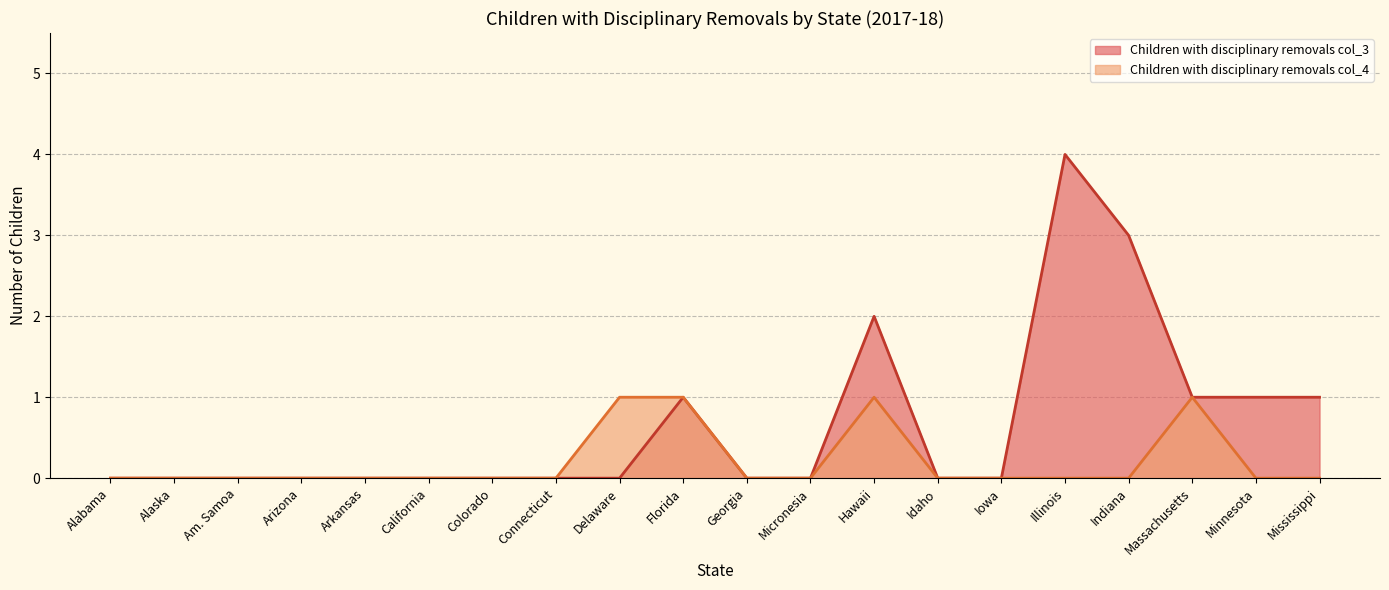

True or false: Children with disciplinary removals col_3 and Children with disciplinary removals col_4 intersect in this chart.

False